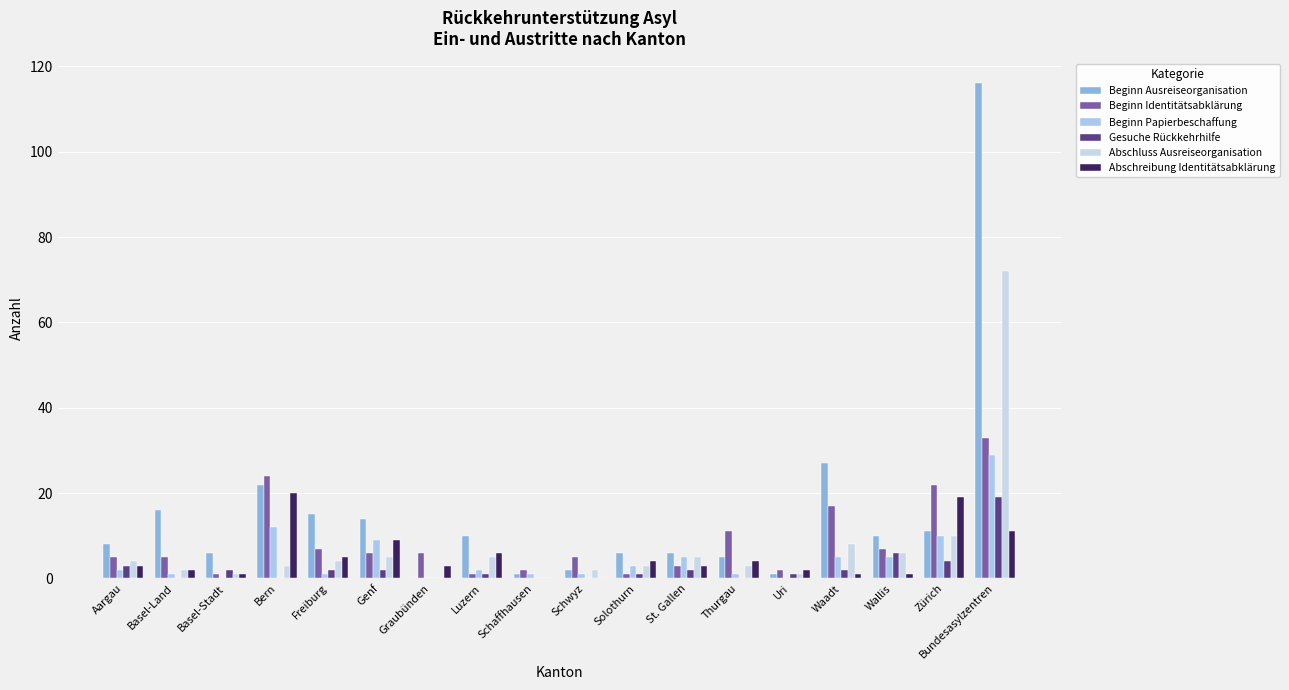

What is the label of the 1st bar from the right?

Bundesasylzentren